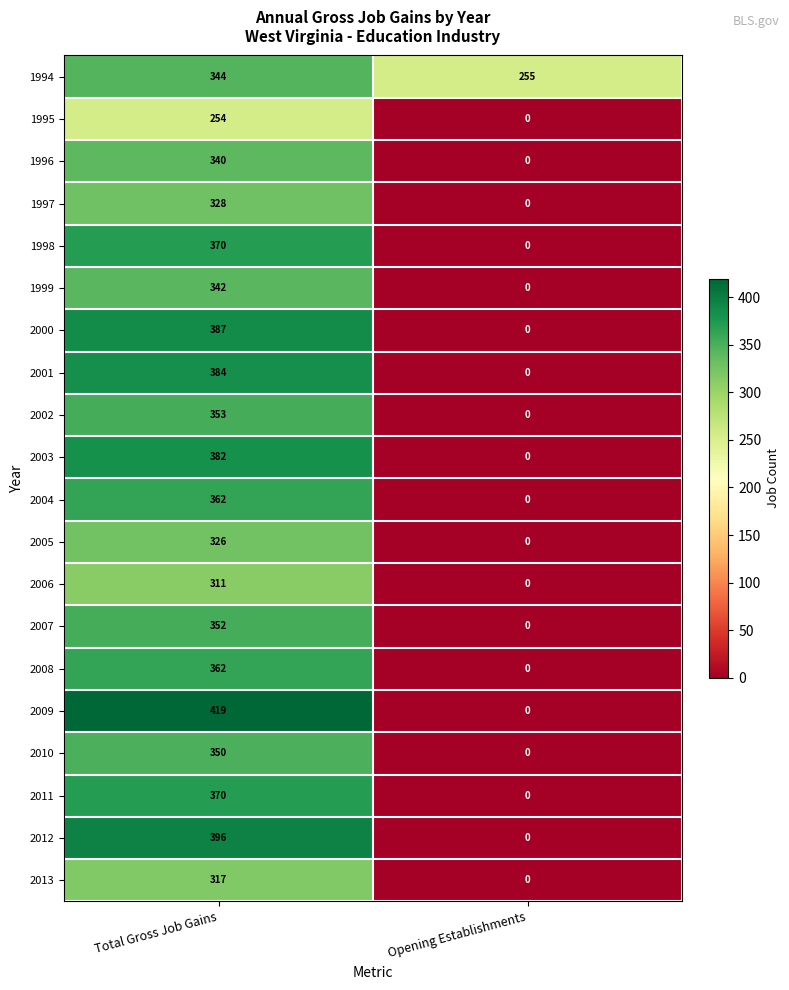

Which series has the largest range (max minus min)?

2009